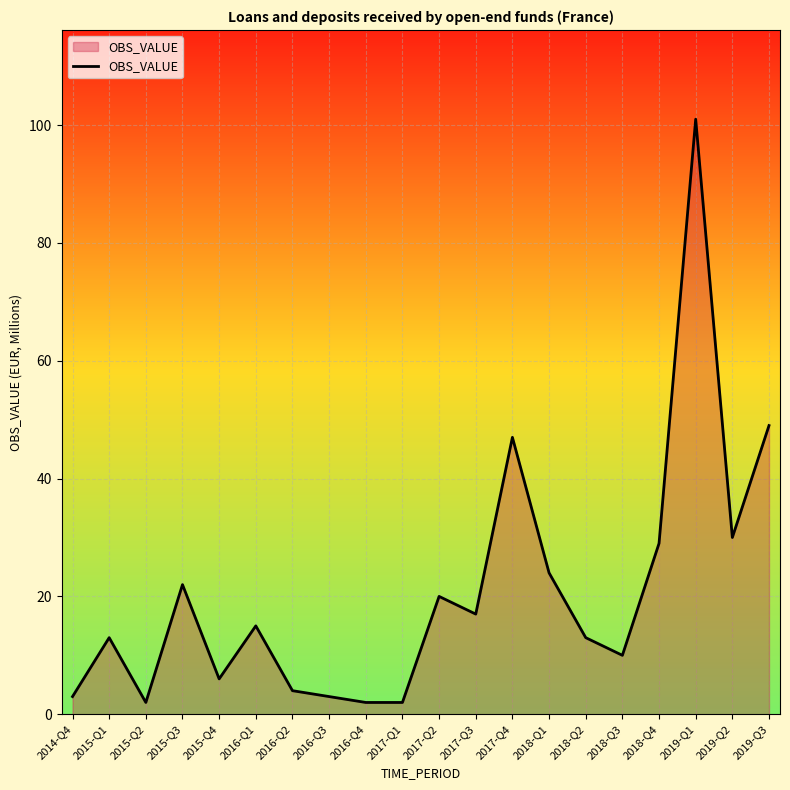

What is the difference between the values at 2019-Q1 and 2017-Q4?

54